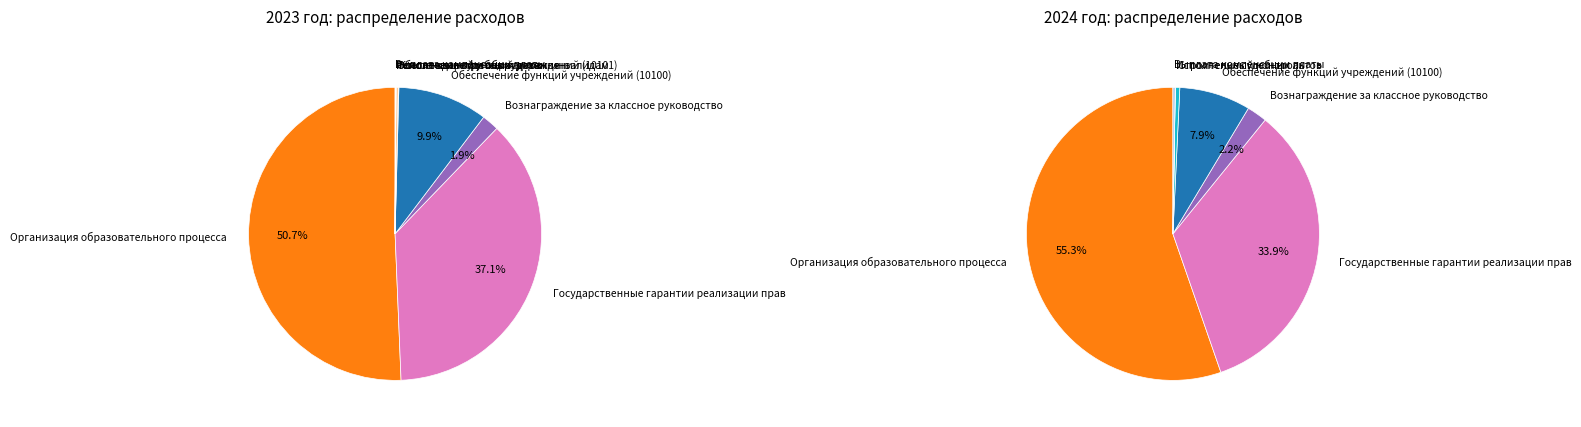

Which category has the smallest portion of the pie?

Проведение строительного контроля